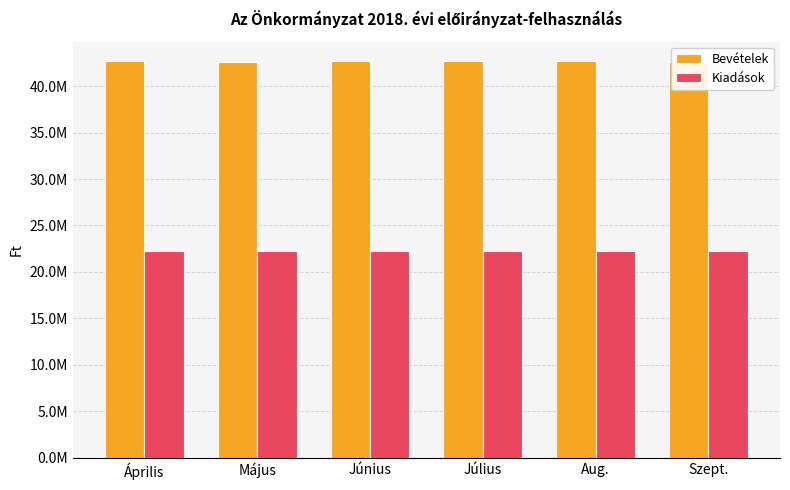

Rank the series at Június from lowest to highest value.

Kiadások, Bevételek